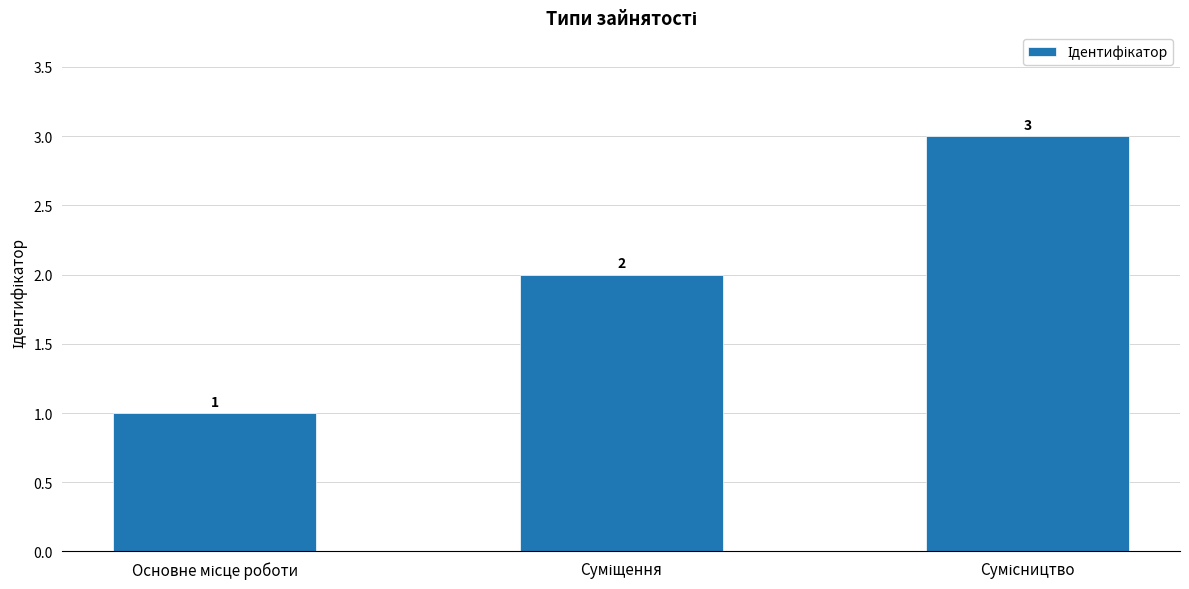

What is the sum of all values?

6